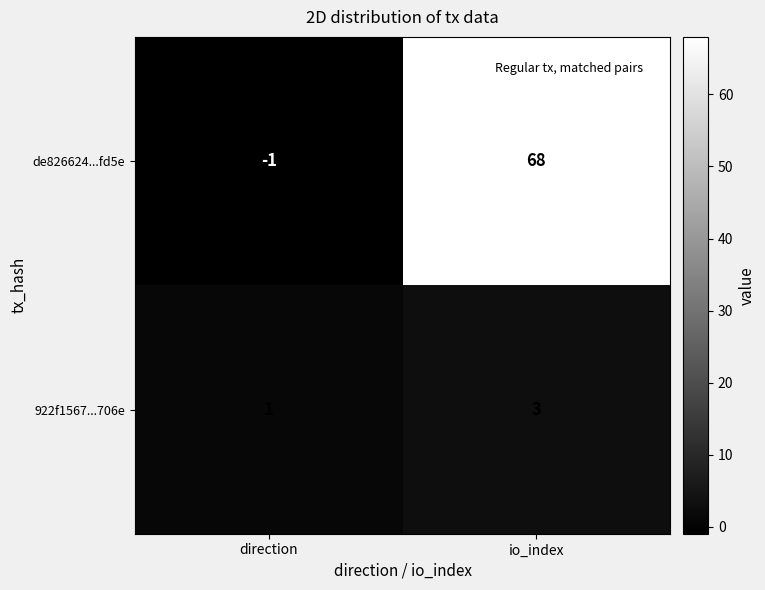

True or false: de826624...fd5e has a value of -1 at direction.

True